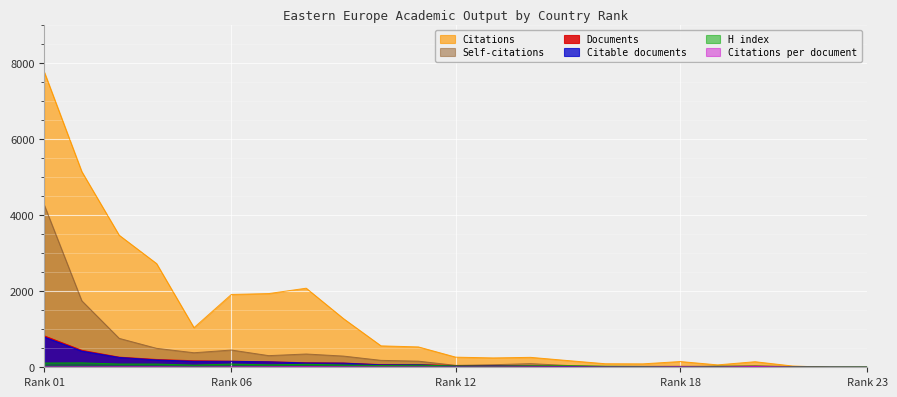

Where is the first local minimum for Citations per document?

5